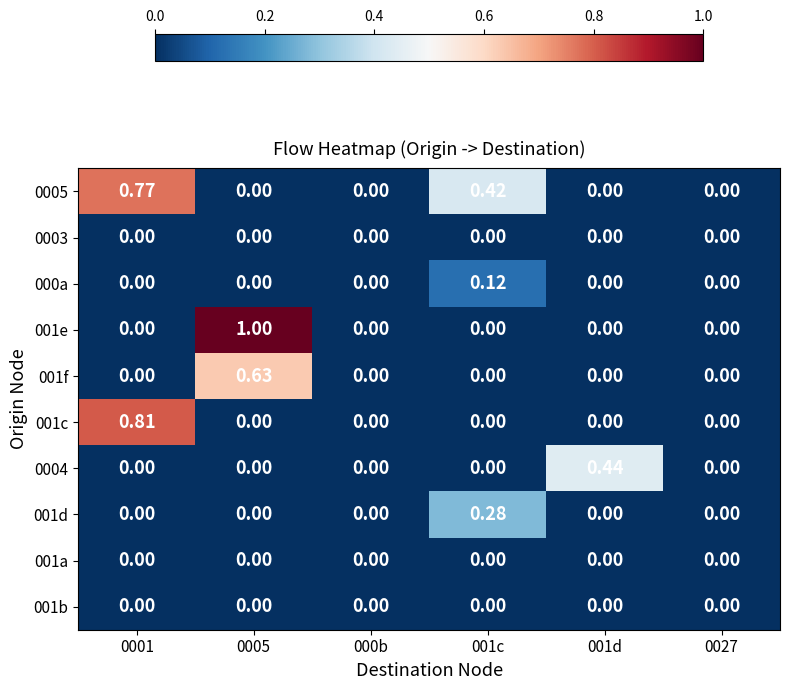

List the series in order of their peak value, lowest first.

0003, 001a, 001b, 000a, 001d, 0004, 001f, 0005, 001c, 001e